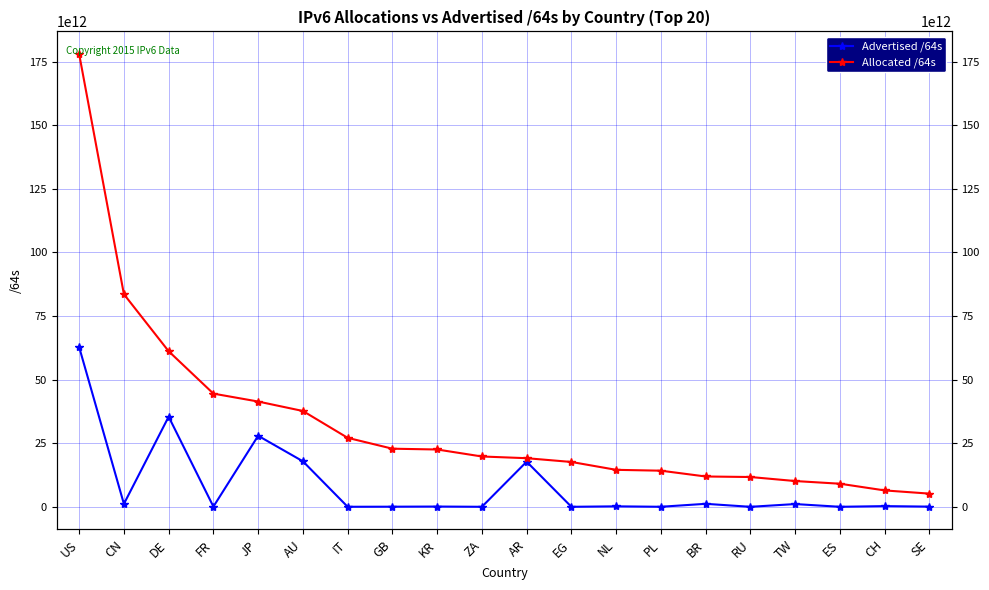

Is the value of Advertised /64s at EG greater than the value of Allocated /64s at TW?

No